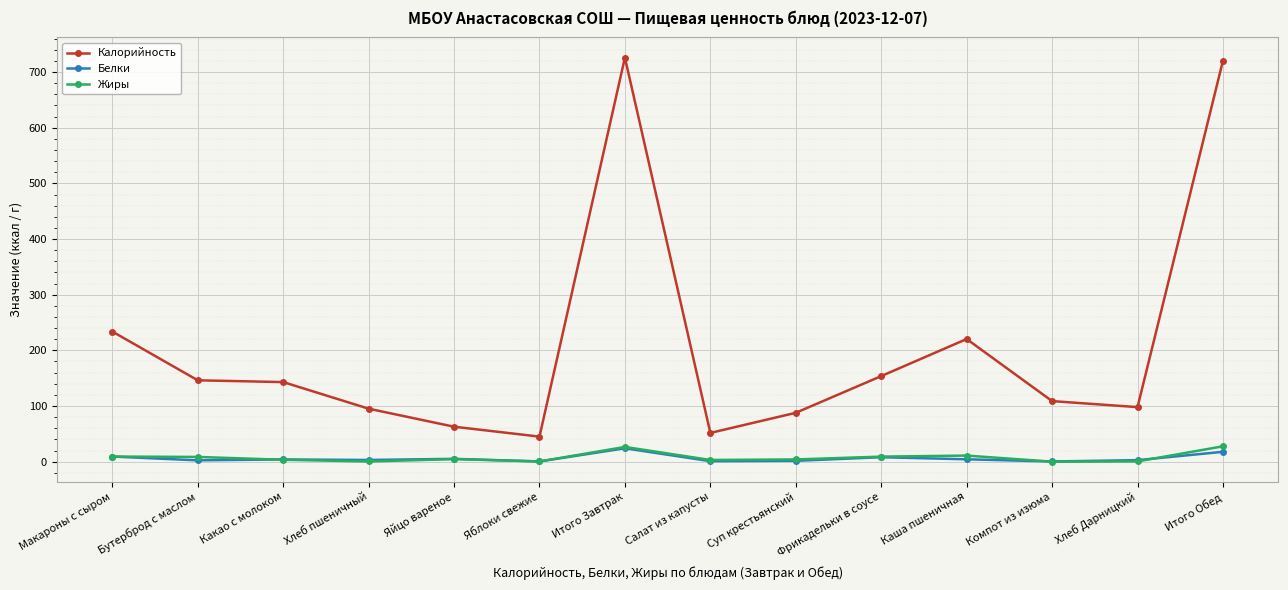

What is the label of the 6th point from the right?

Суп крестьянский